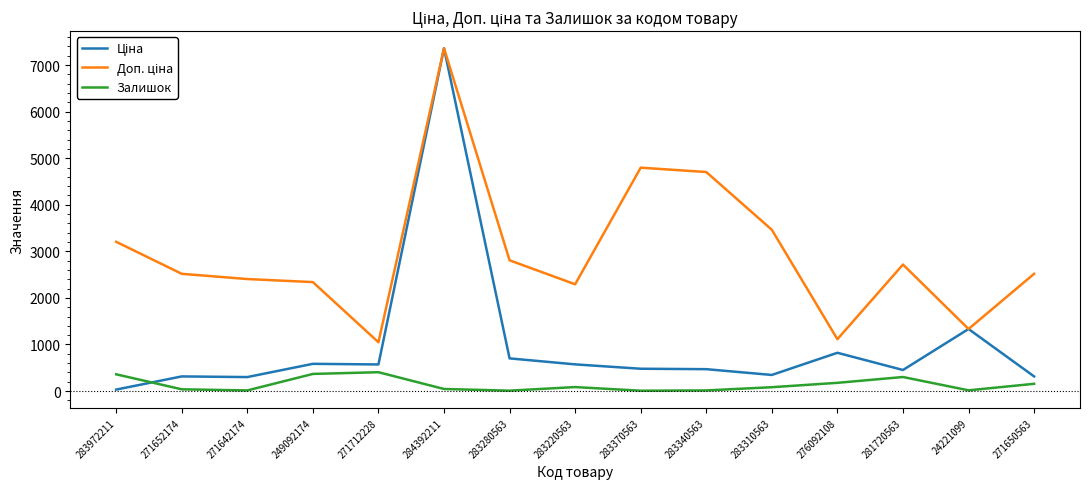

What is the total value across all series at 276092108?

2113.0